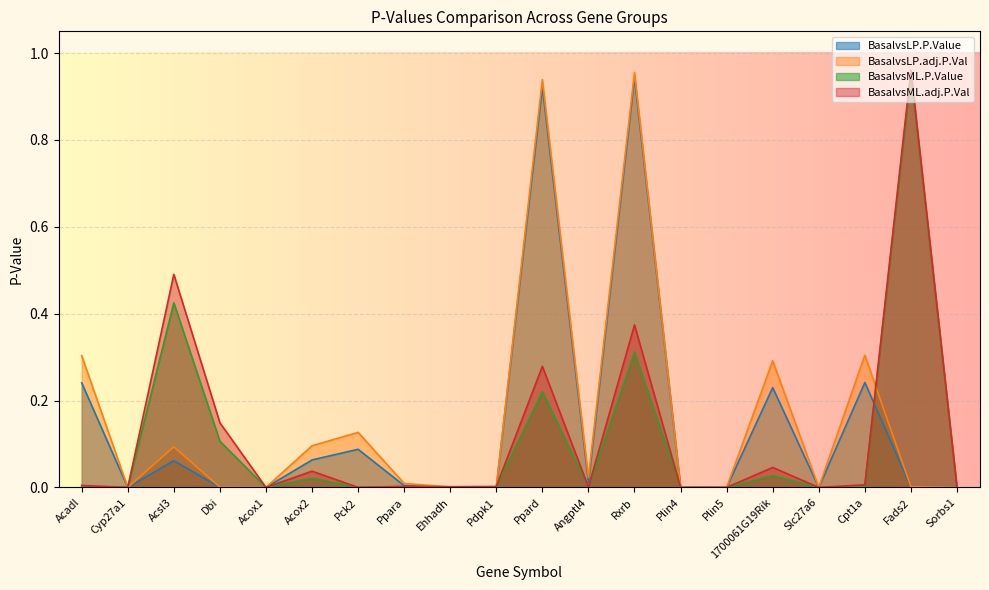

The BasalvsLP.adj.P.Val series shows 0.0 at Acox1. True or false?

True